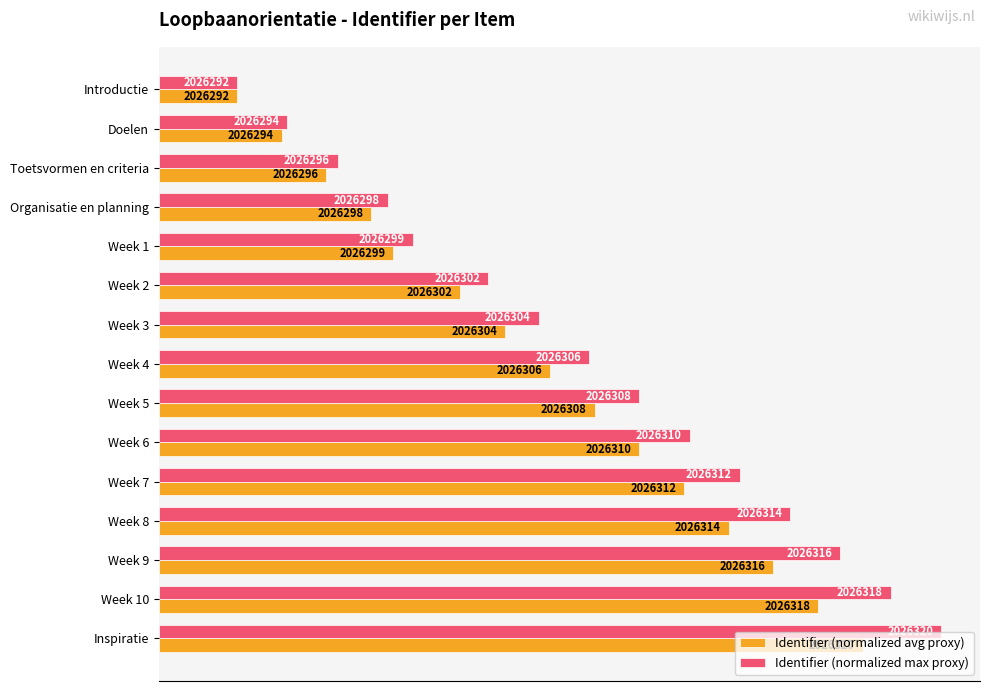

What are all the series names shown in the legend?

Identifier (normalized avg proxy), Identifier (normalized max proxy)